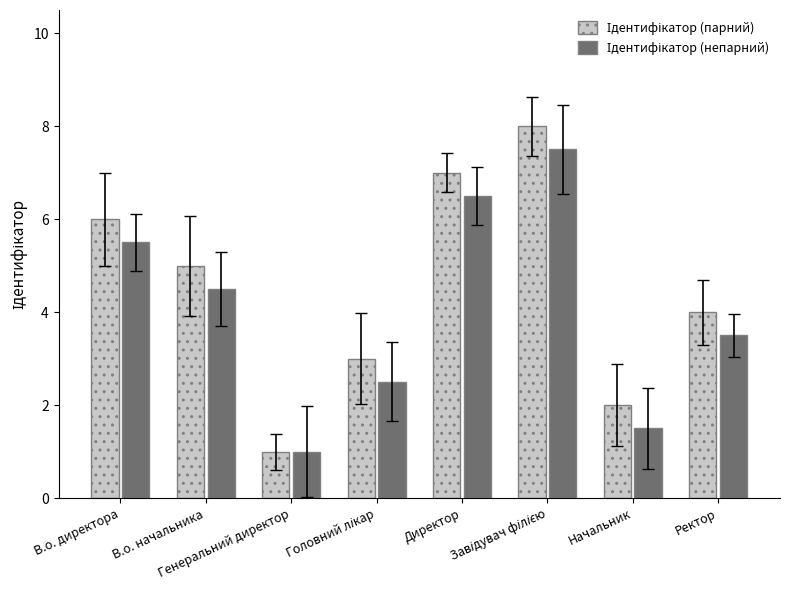

What is the maximum value shown in the chart?

8.0